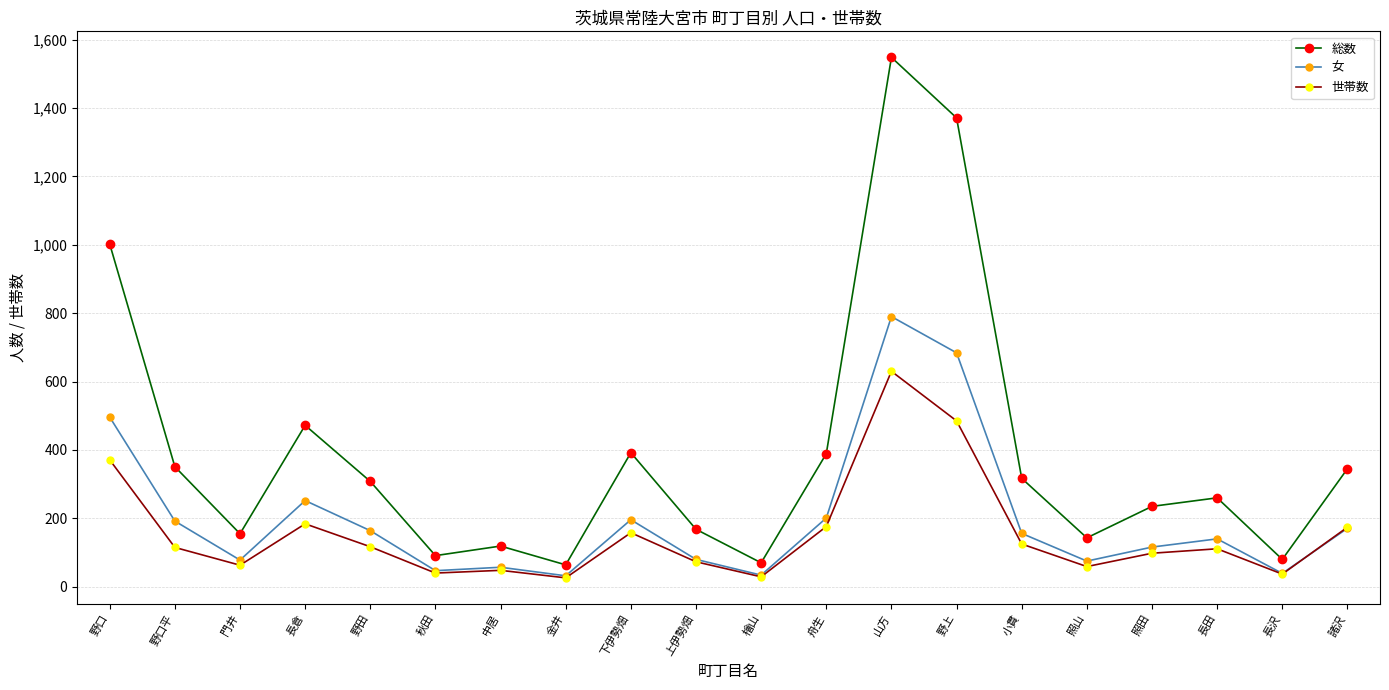

Which series has the widest spread of values?

総数